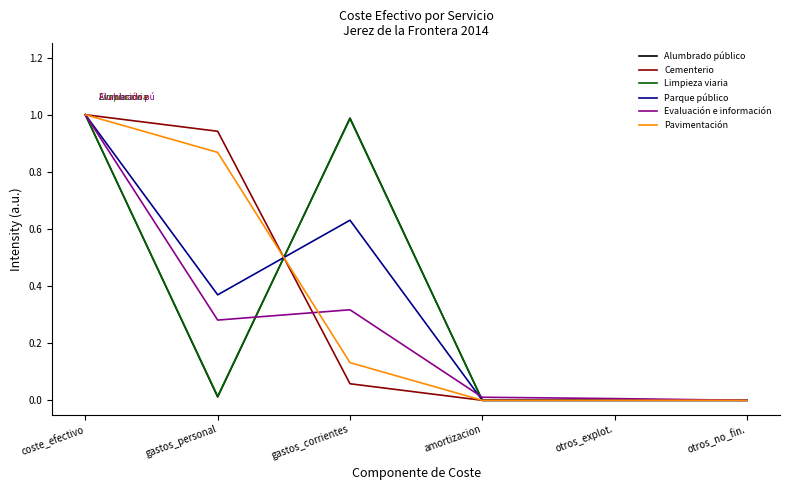

Between gastos_corrientes and otros_no_fin., which series saw the biggest shift?

Alumbrado público